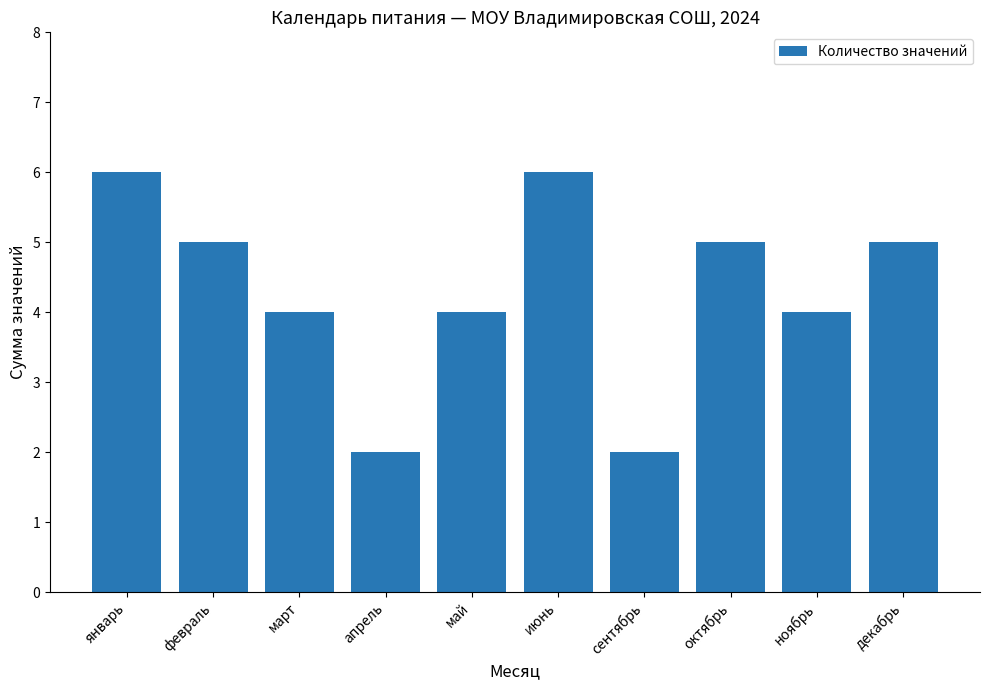

What is the value of the 7th bar from the left?

2